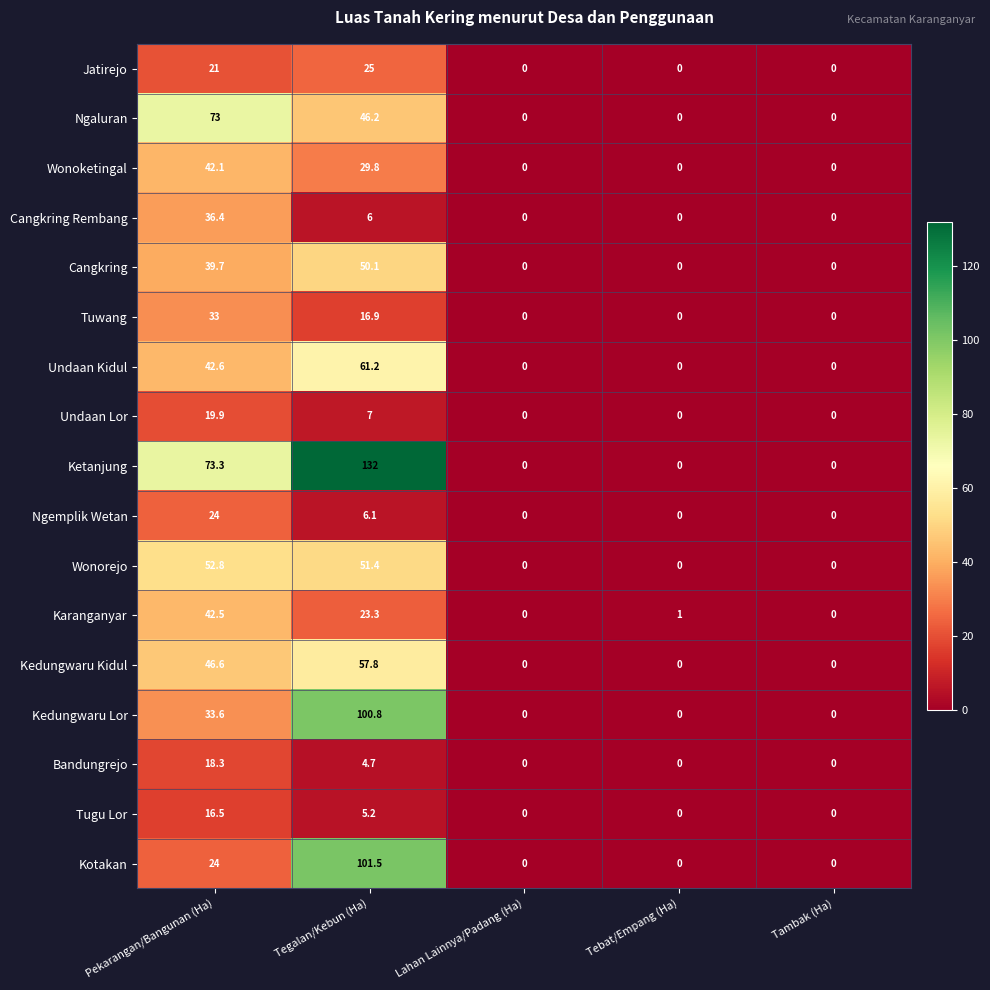

What is the difference between the highest and lowest values at Tegalan/Kebun (Ha)?

127.3